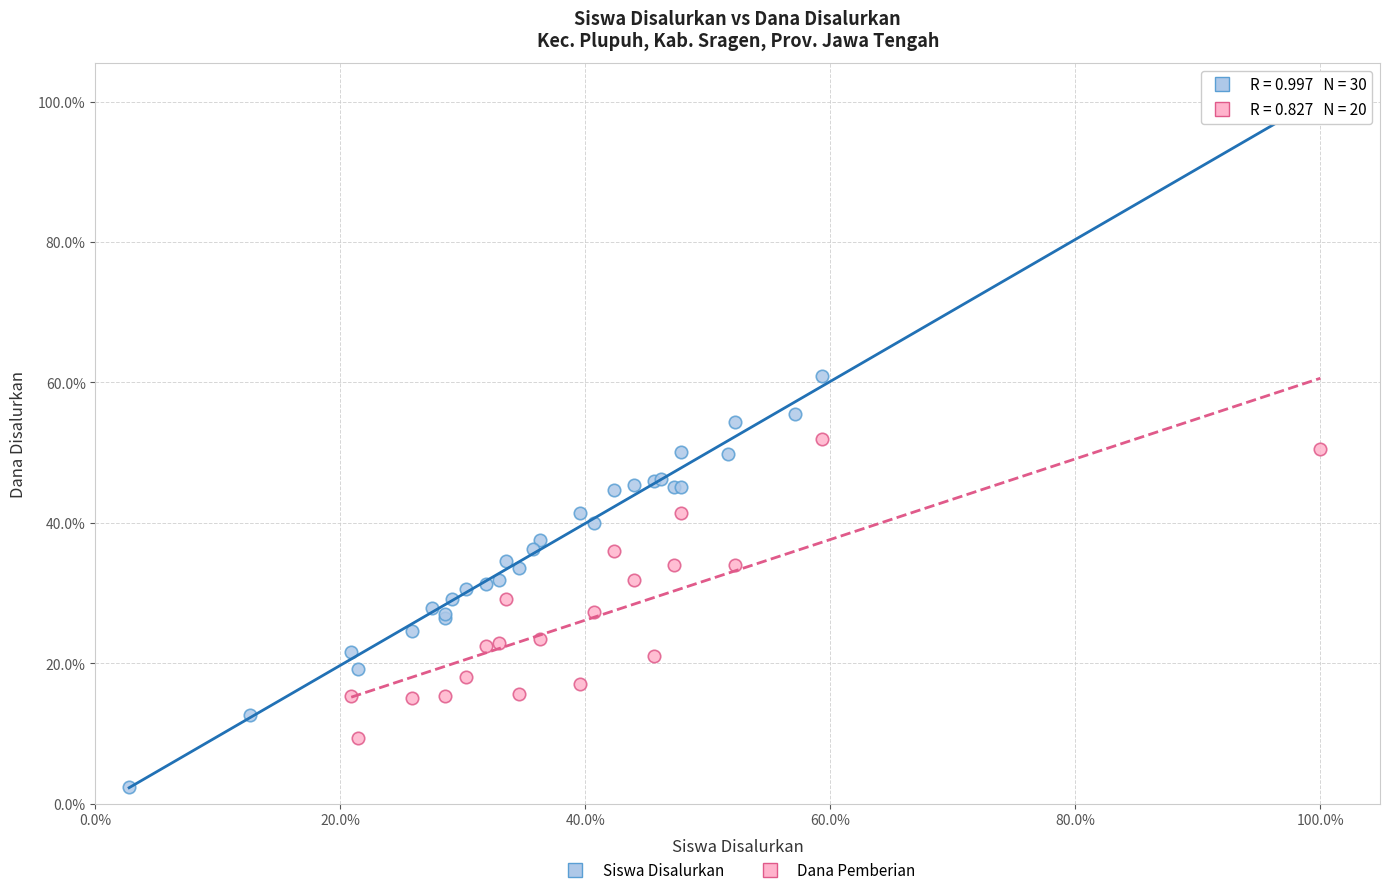

Which series has the widest spread of Y values?

Siswa Disalurkan